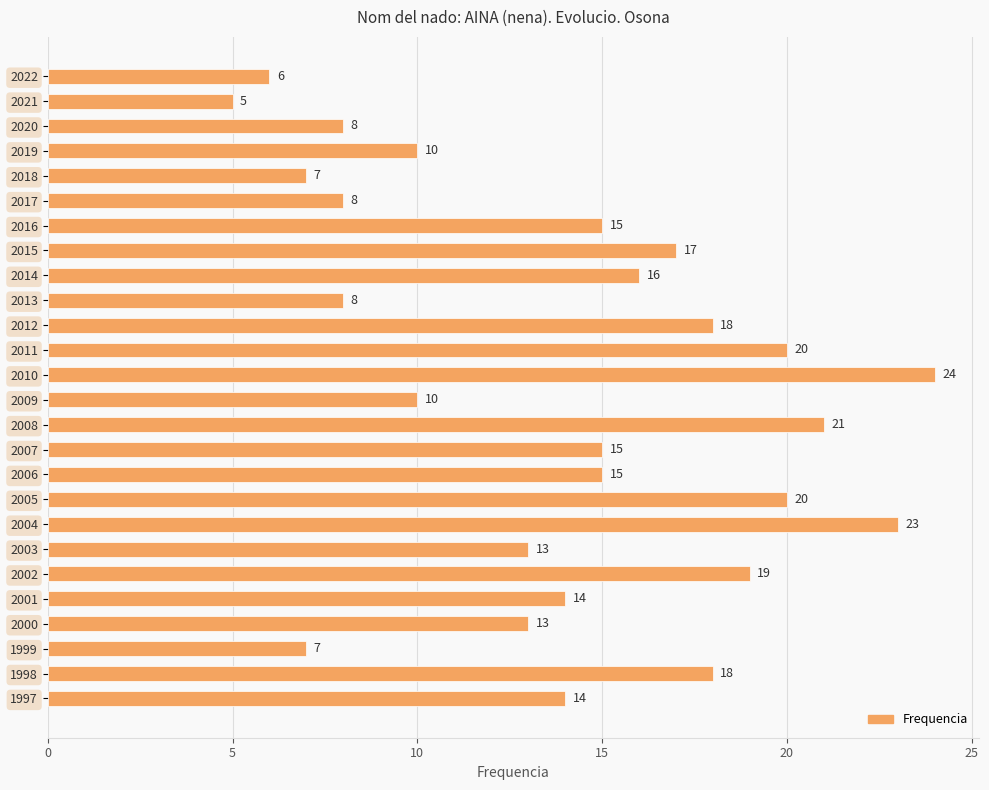

The chart shows a value of 8 at 2020. True or false?

True